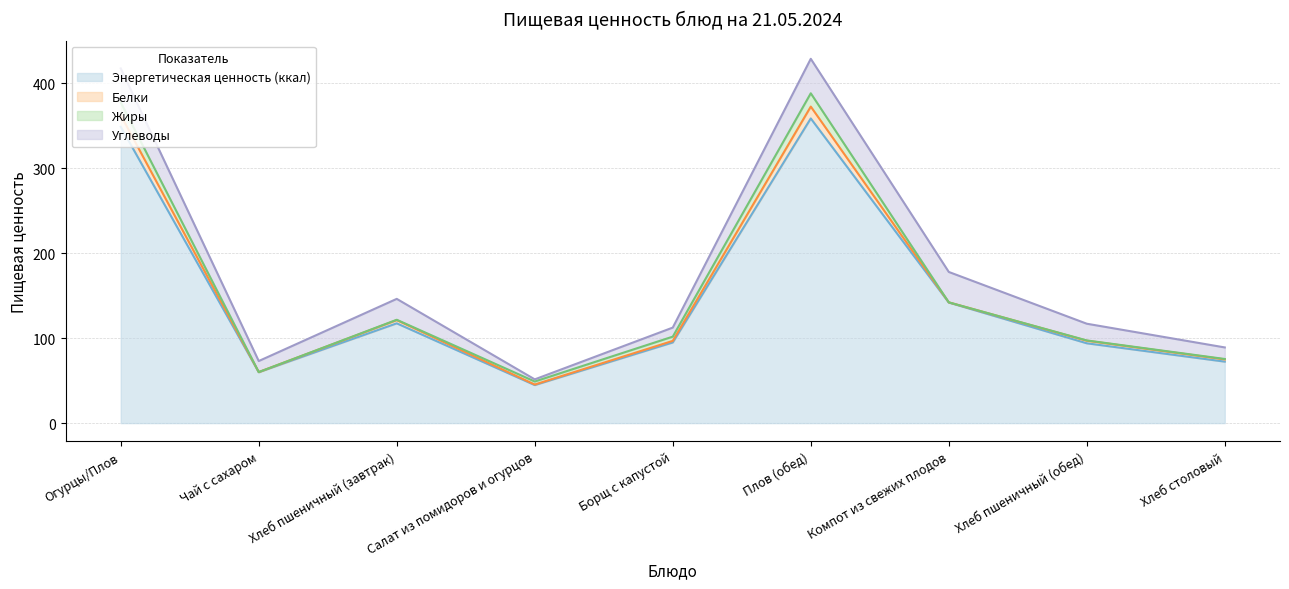

How many data points in Углеводы are above 19?

5